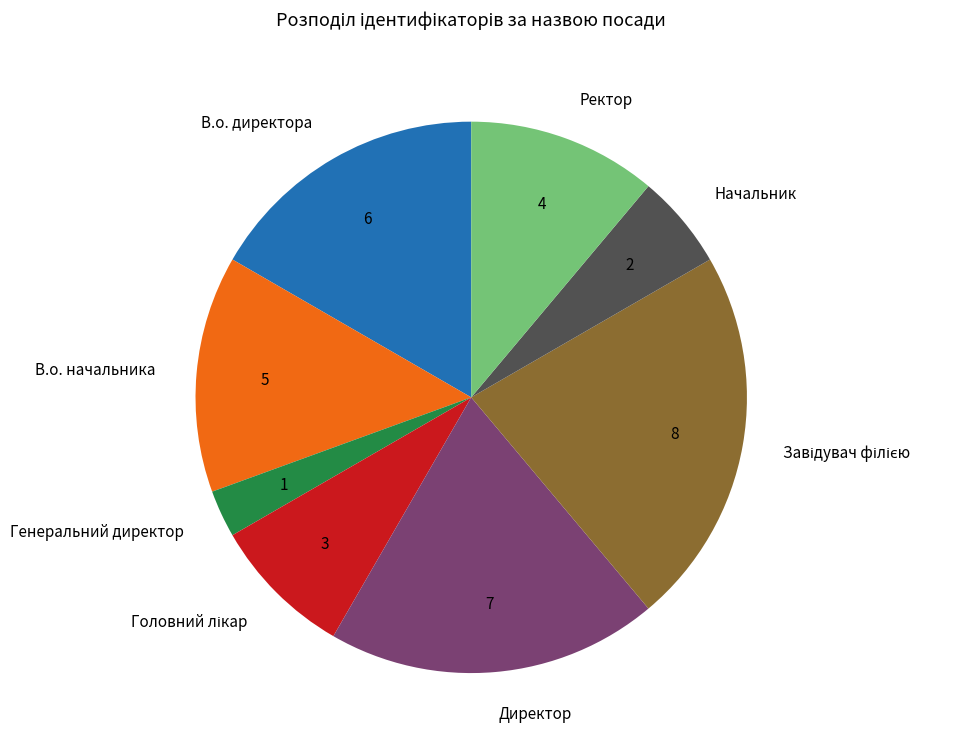

True or false: Директор accounts for 19% of the total.

True